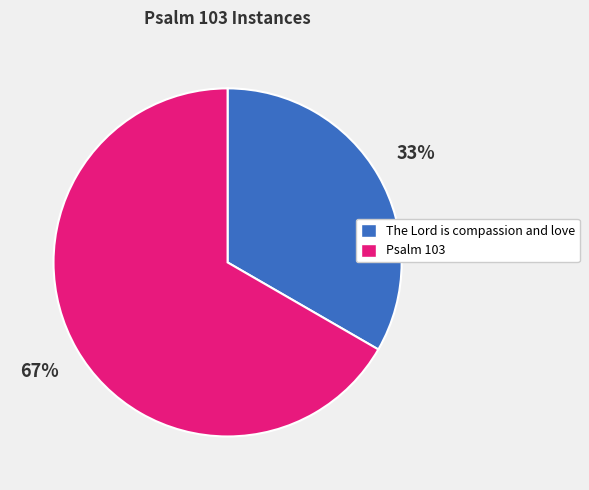

Approximately how many times larger is the value at Psalm 103 compared to The Lord is compassion and love?

2.0